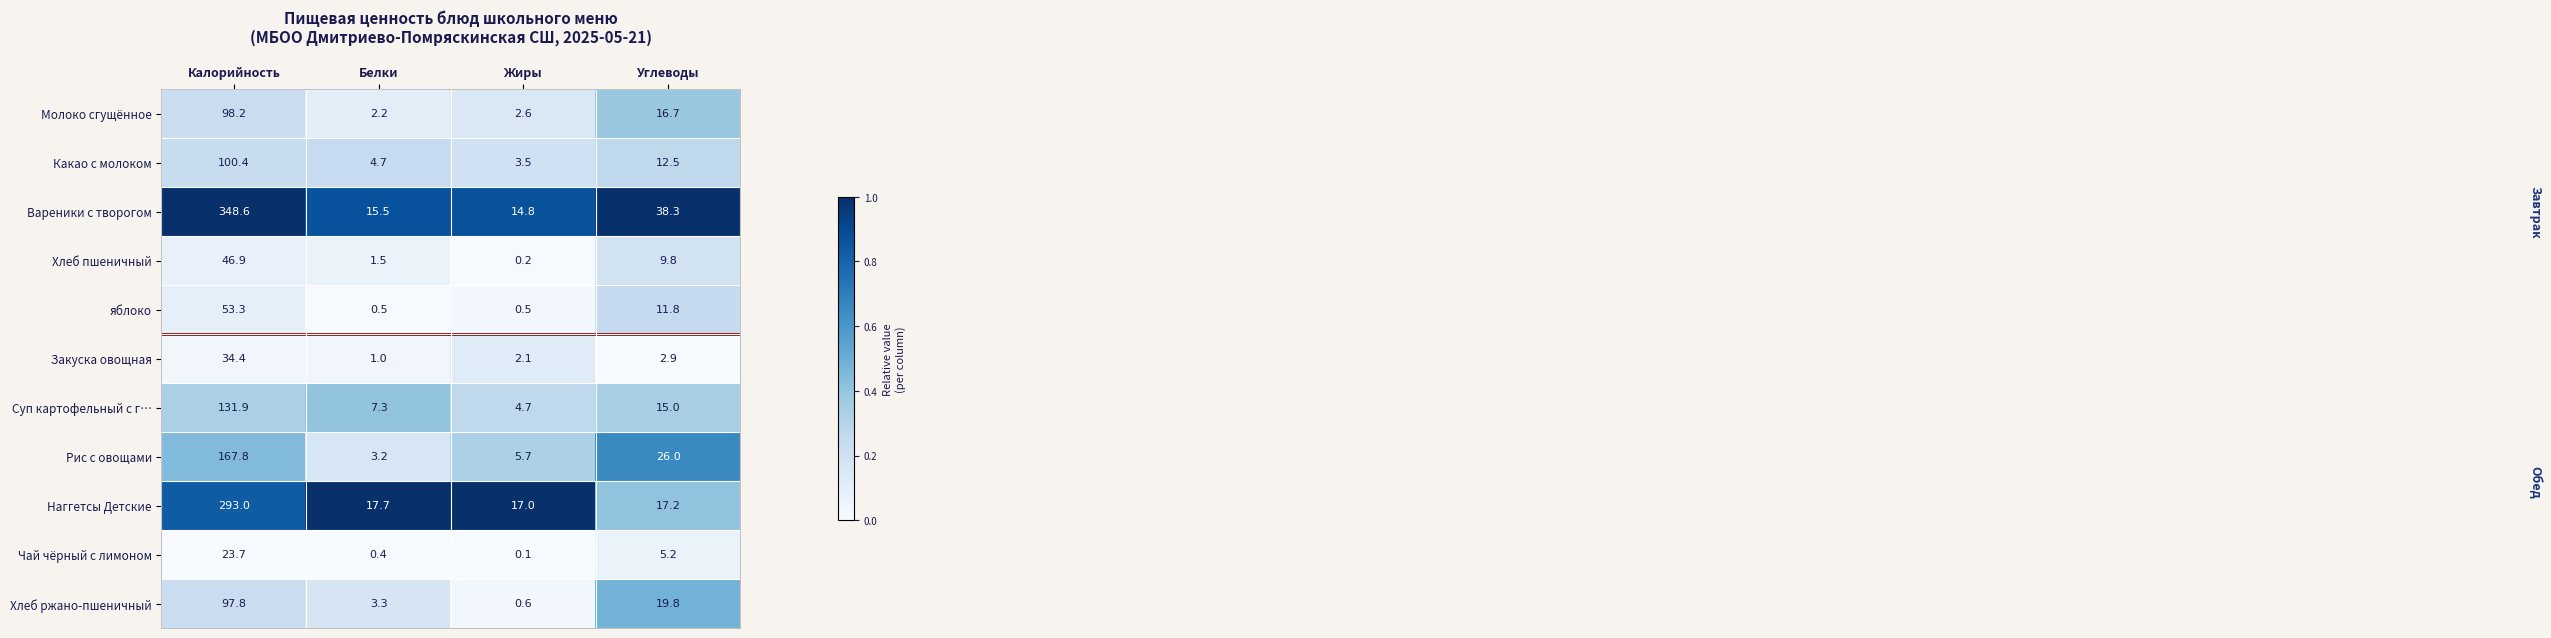

The value of Вареники с творогом at Жиры is 7.9. True or false?

False